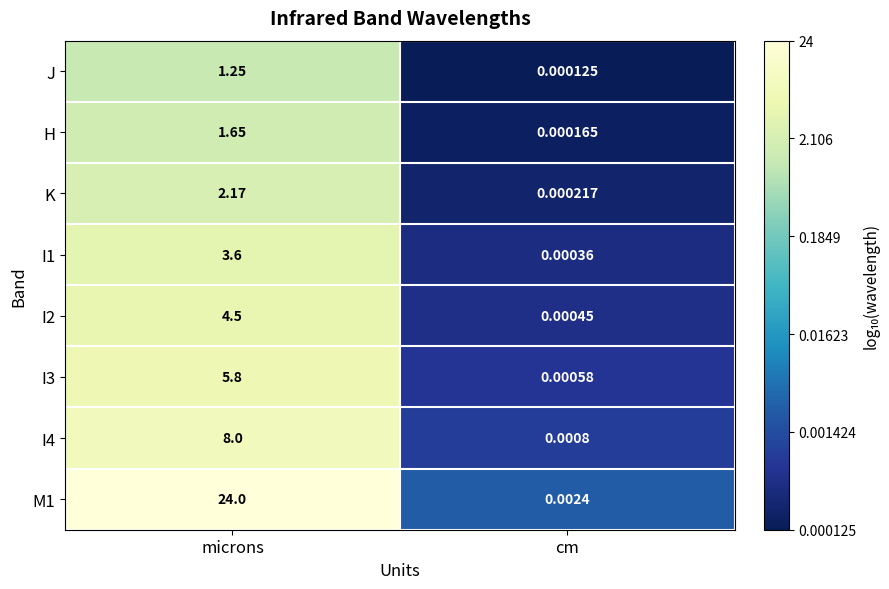

At which label does H first exceed 1?

microns